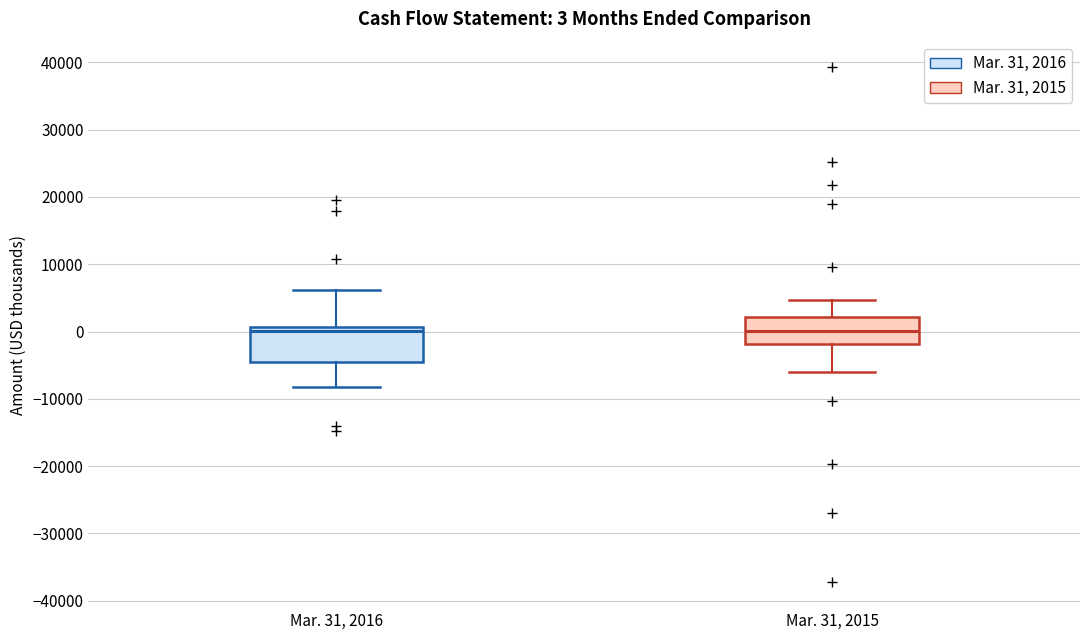

Comparing the boxes themselves (not the whiskers), which one is the tallest?

Mar. 31, 2016